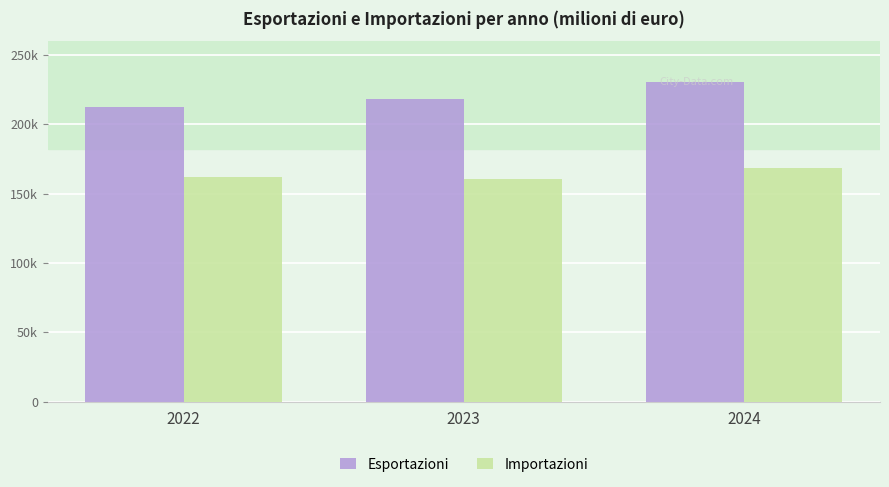

Does the chart contain stacked bars?

No